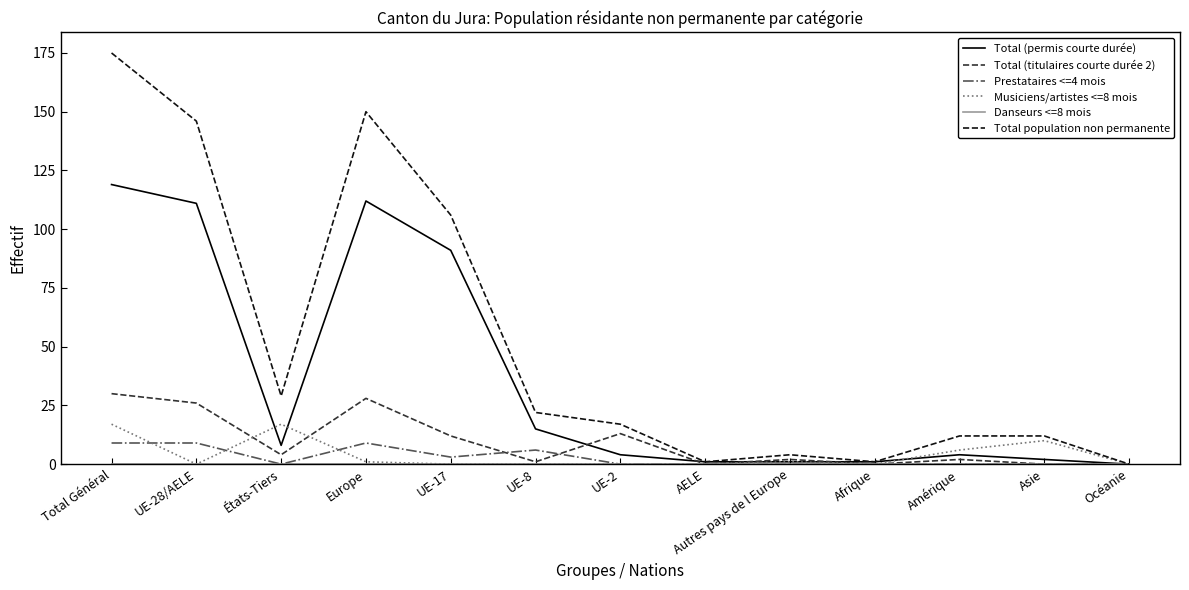

The value of Total population non permanente at UE-28/AELE is 146. True or false?

True